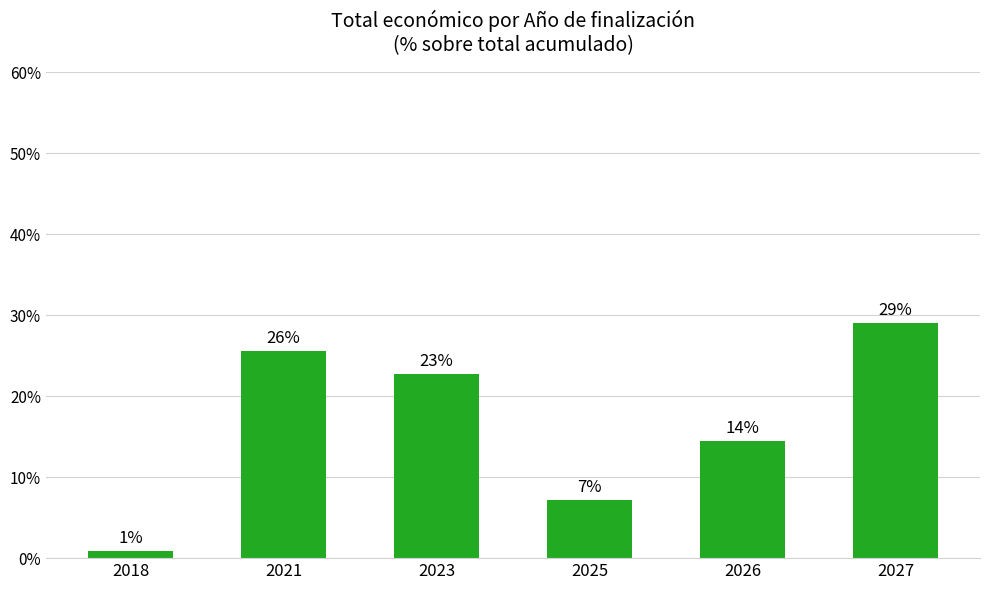

Which label corresponds to the smallest value in the chart?

2018